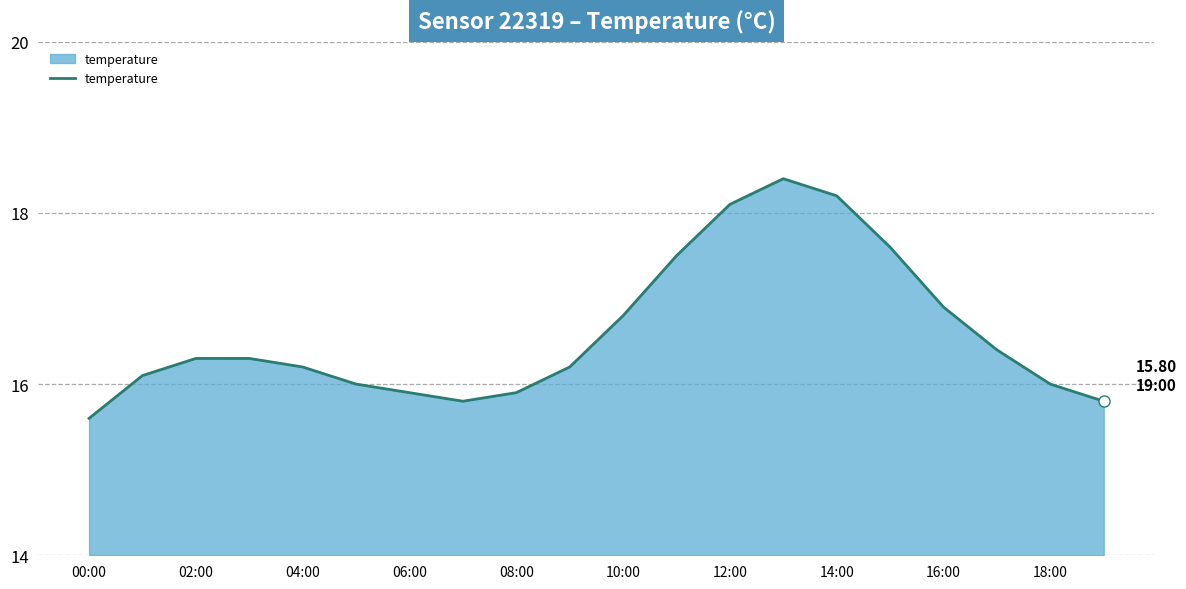

What is the maximum value shown in the chart?

18.4